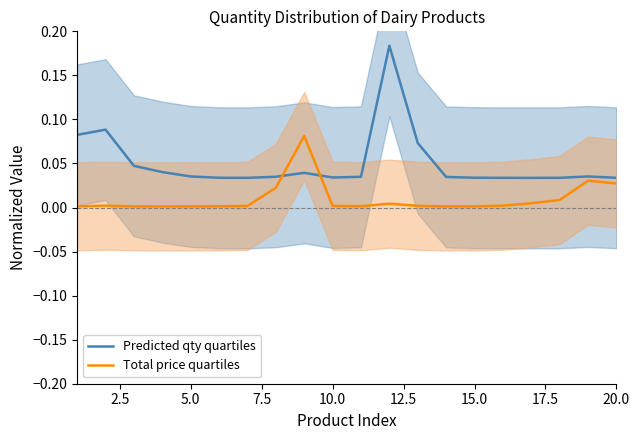

At how many categories does at least one series exceed 0?

20